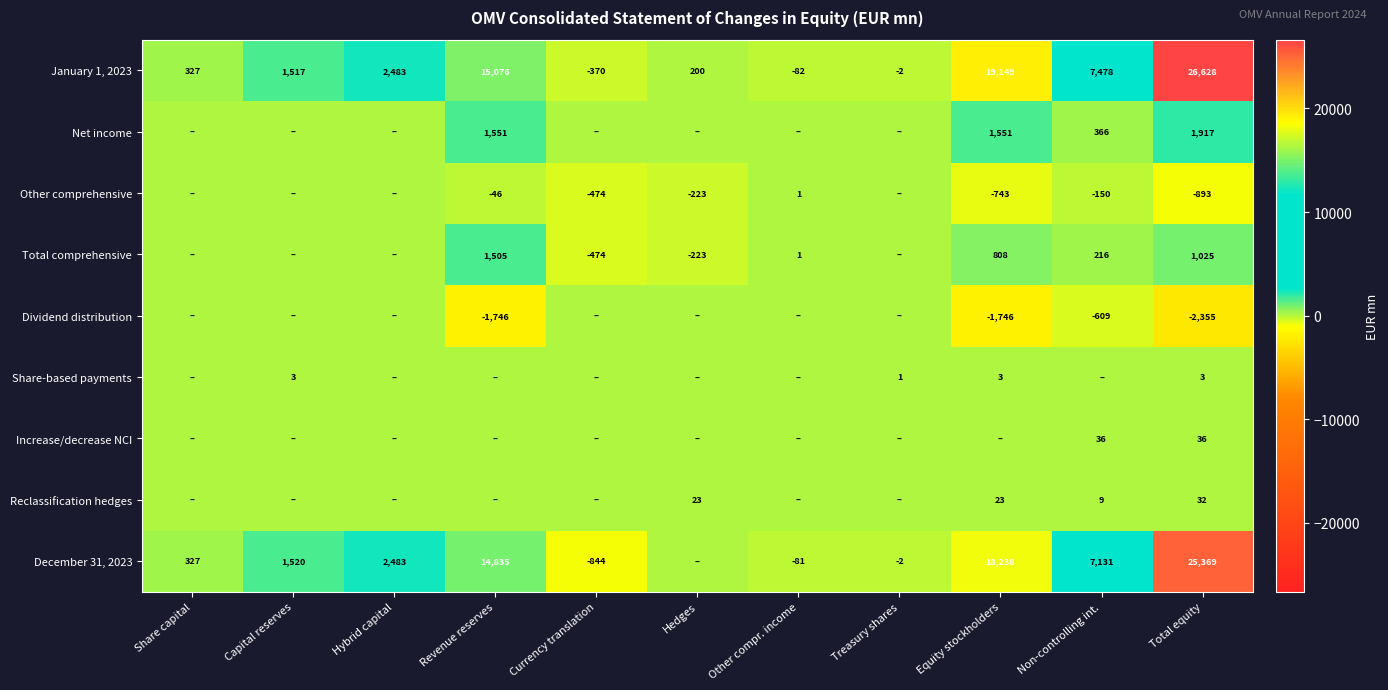

Between Share capital and Hedges, which is larger?

Share capital